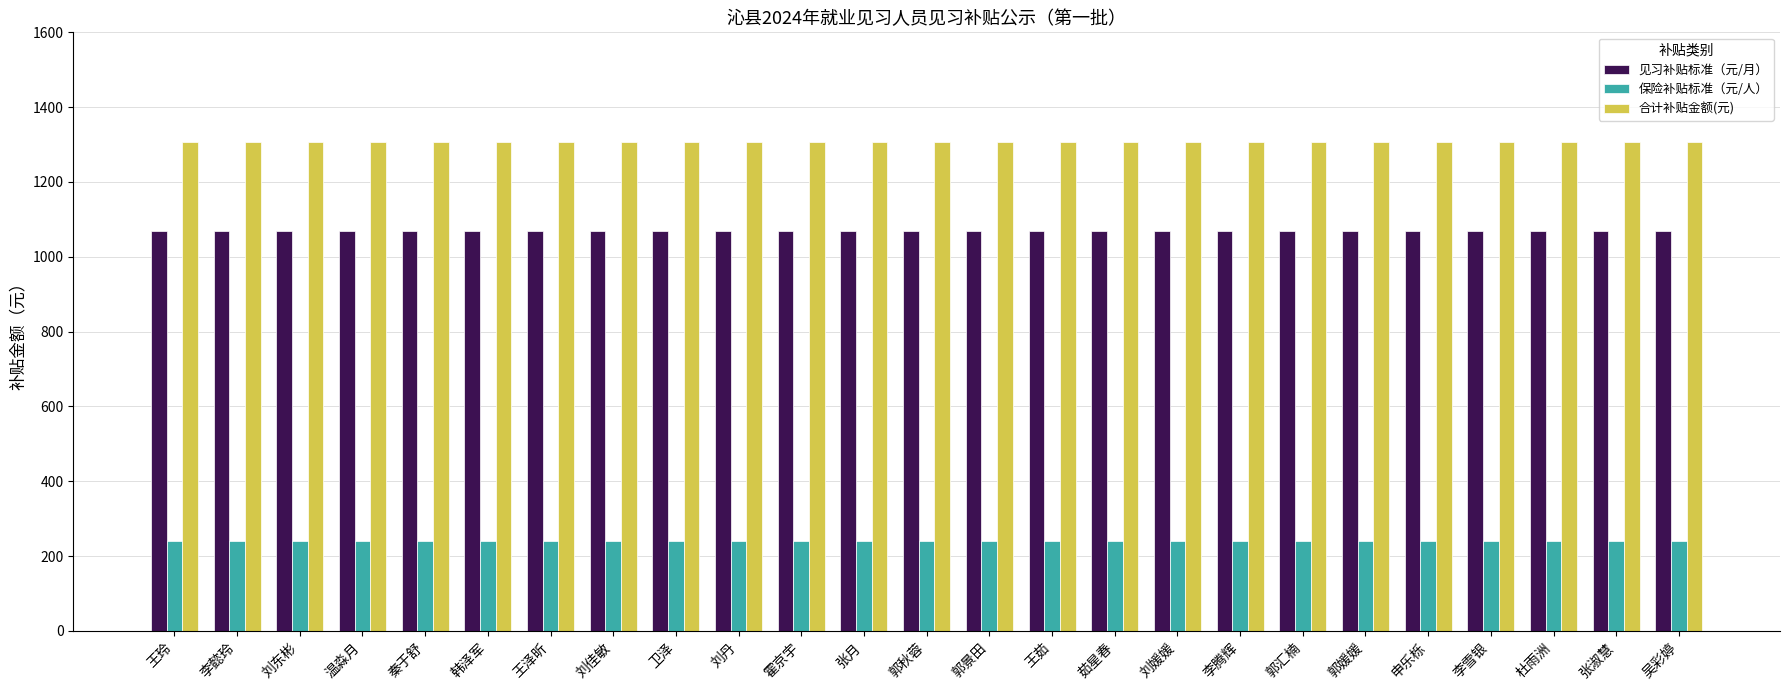

Reading left to right, what are all the values shown in this chart?

见习补贴标准（元/月）: 王玲=1068	李懿玲=1068	刘东彬=1068	温淼月=1068	秦于舒=1068	韩泽军=1068	王泽昕=1068	刘佳敏=1068	卫泽=1068	刘丹=1068	霍京宇=1068	张月=1068	郭秋蓉=1068	郭景田=1068	王茹=1068	茹星春=1068	刘媛媛=1068	李腾辉=1068	郭汇楠=1068	郭媛媛=1068	申乐栎=1068	李雪银=1068	杜雨洲=1068	张淑慧=1068	吴彩婷=1068
保险补贴标准（元/人）: 王玲=240	李懿玲=240	刘东彬=240	温淼月=240	秦于舒=240	韩泽军=240	王泽昕=240	刘佳敏=240	卫泽=240	刘丹=240	霍京宇=240	张月=240	郭秋蓉=240	郭景田=240	王茹=240	茹星春=240	刘媛媛=240	李腾辉=240	郭汇楠=240	郭媛媛=240	申乐栎=240	李雪银=240	杜雨洲=240	张淑慧=240	吴彩婷=240
合计补贴金额(元): 王玲=1308	李懿玲=1308	刘东彬=1308	温淼月=1308	秦于舒=1308	韩泽军=1308	王泽昕=1308	刘佳敏=1308	卫泽=1308	刘丹=1308	霍京宇=1308	张月=1308	郭秋蓉=1308	郭景田=1308	王茹=1308	茹星春=1308	刘媛媛=1308	李腾辉=1308	郭汇楠=1308	郭媛媛=1308	申乐栎=1308	李雪银=1308	杜雨洲=1308	张淑慧=1308	吴彩婷=1308